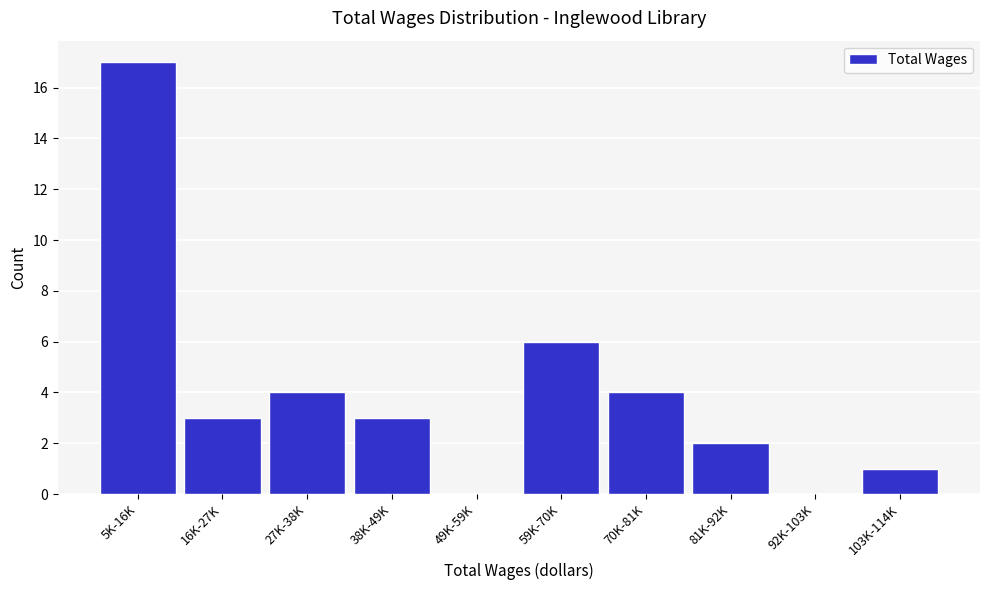

Reading right to left, extract all data points from this chart.

103K-114K=1	92K-103K=0	81K-92K=2	70K-81K=4	59K-70K=6	49K-59K=0	38K-49K=3	27K-38K=4	16K-27K=3	5K-16K=17